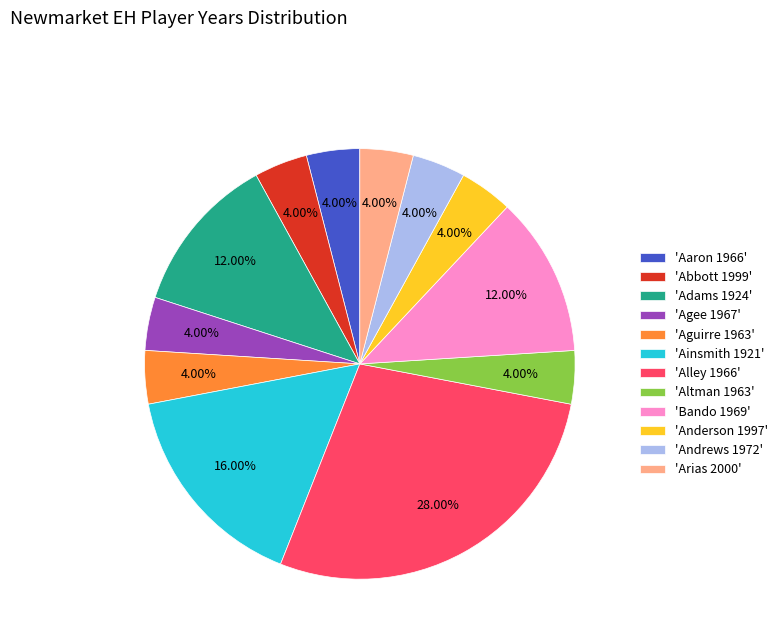

Is there any slice that represents more than half of the pie?

No